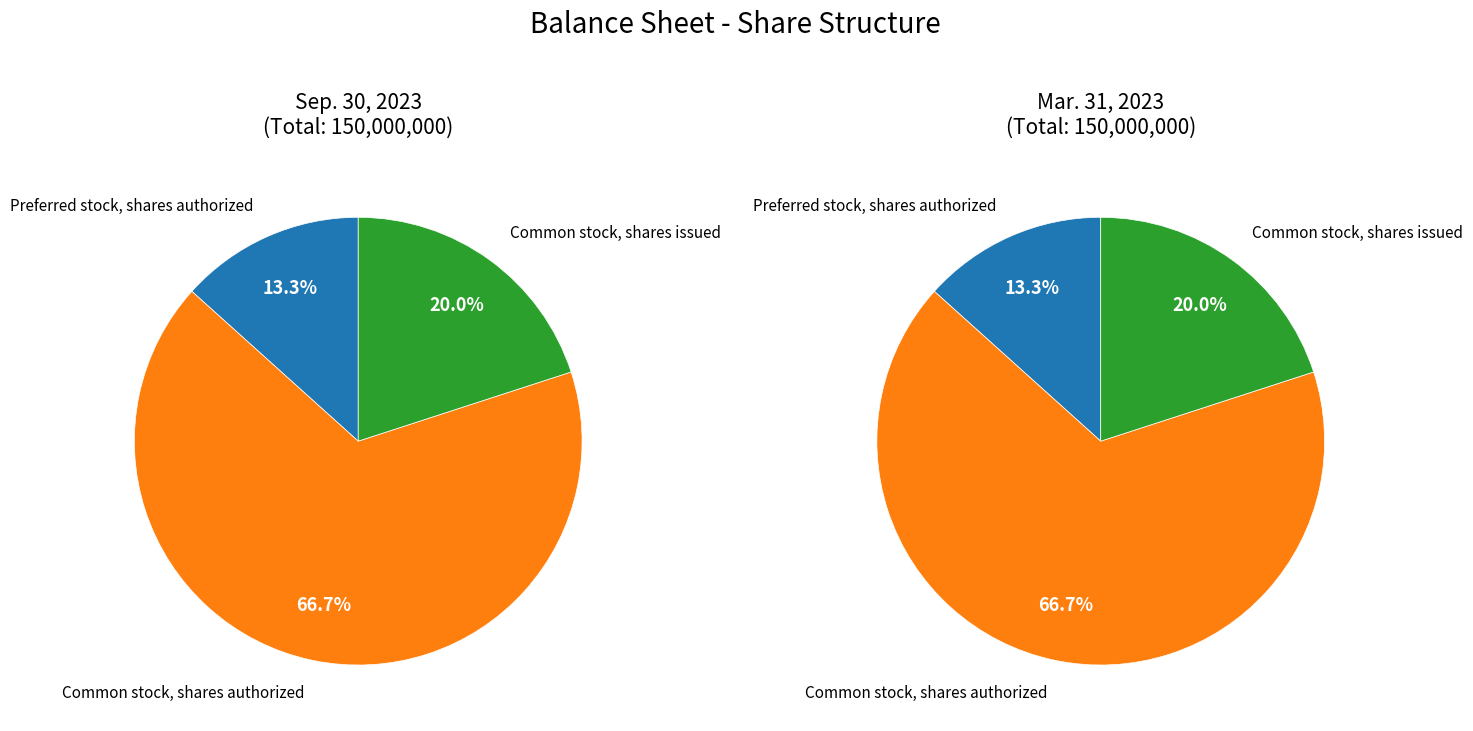

Rank the series by their maximum value, from lowest to highest.

Sep. 30, 2023, Mar. 31, 2023